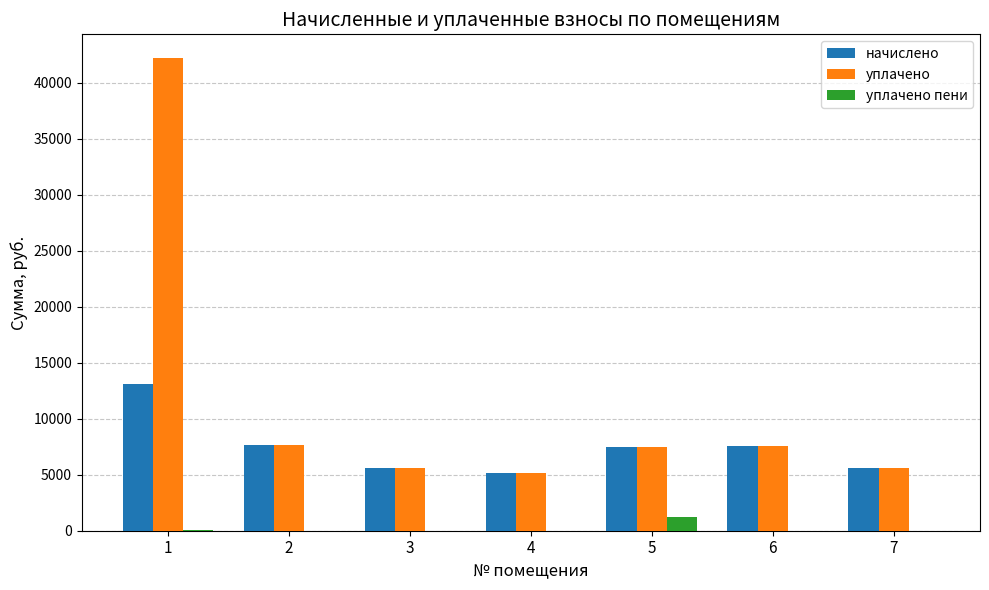

Between 1 and 6, which series saw the biggest shift?

уплачено